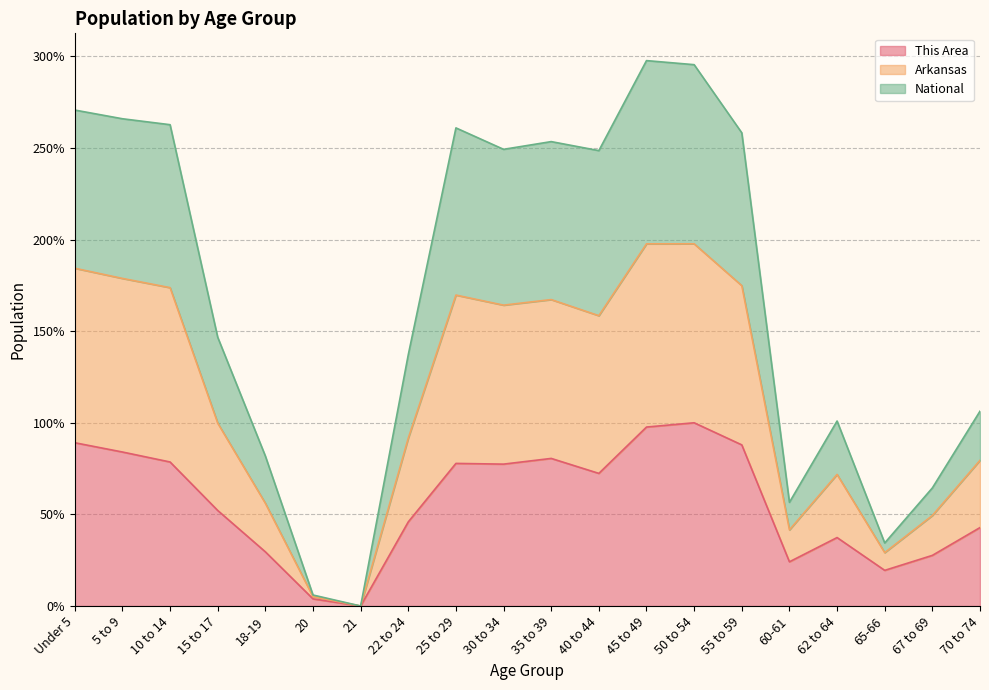

What position from the left is 22 to 24?

8